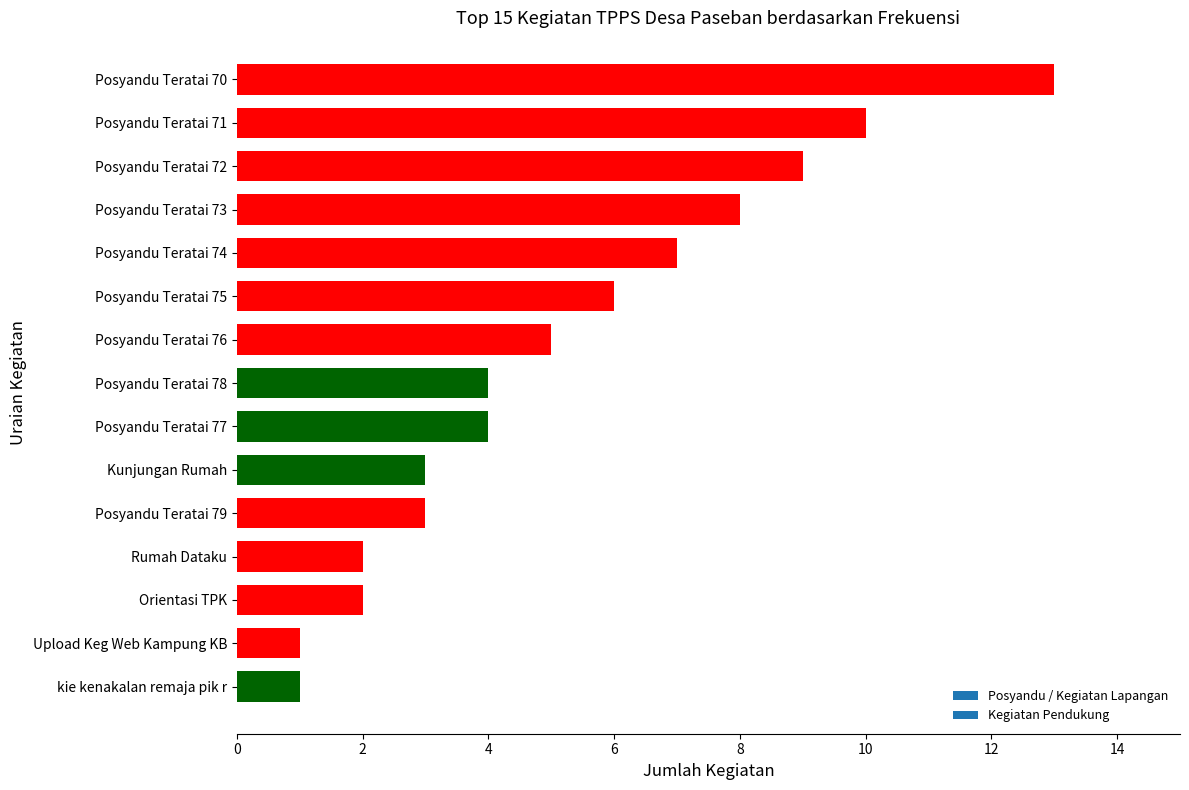

Does the chart contain stacked bars?

No